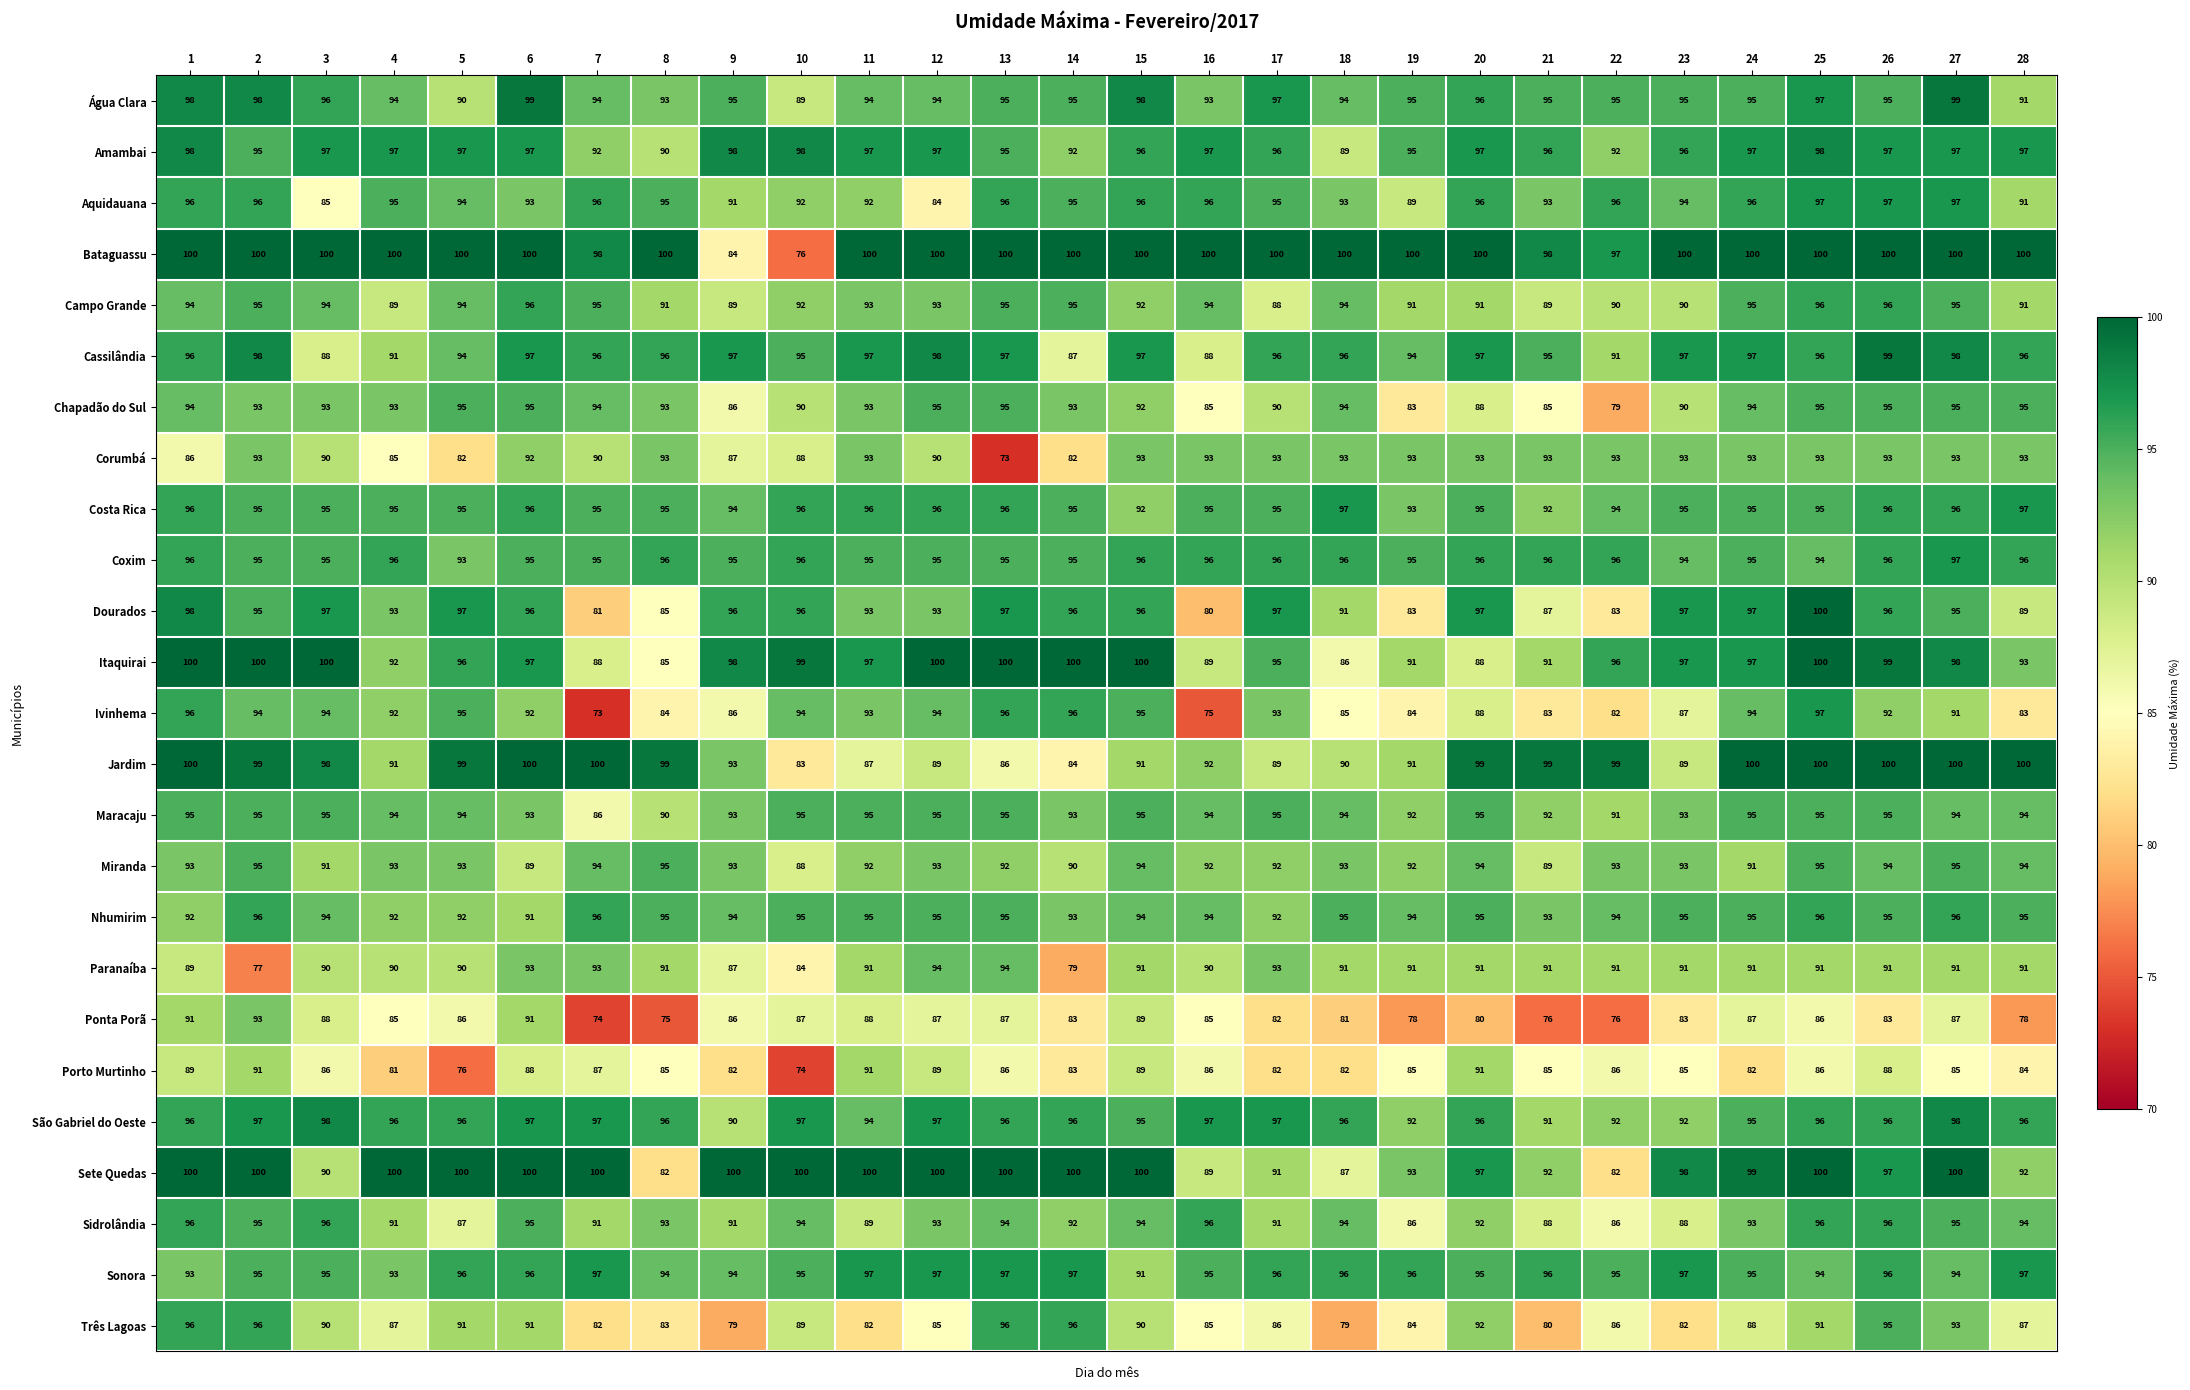

What value does the Campo Grande series have at 17?

88